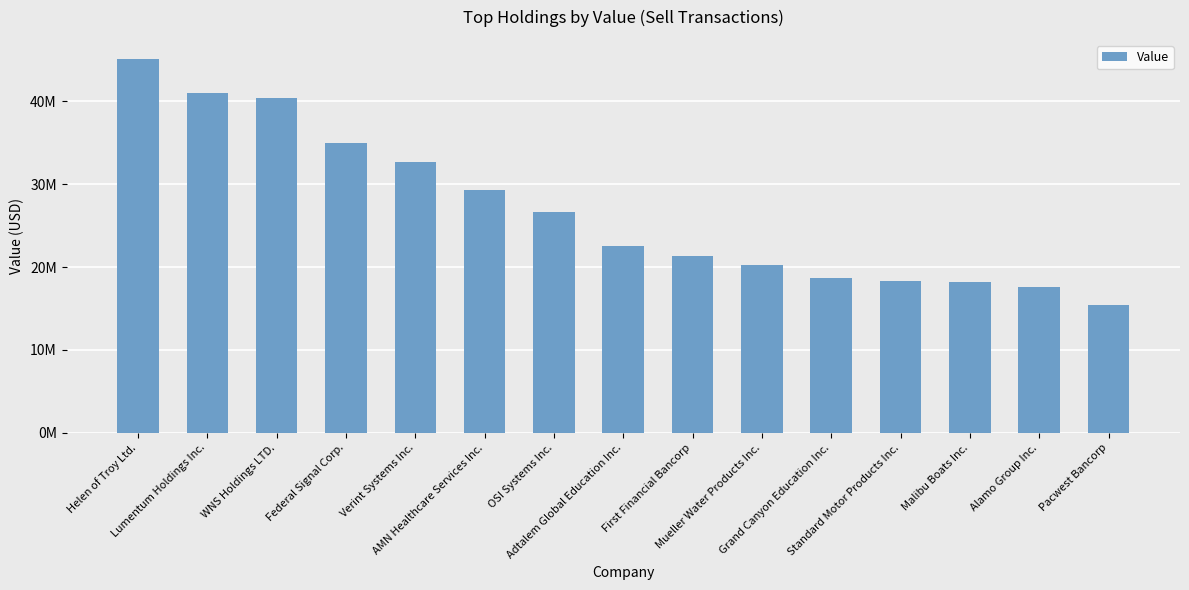

What is the average value?

26815667